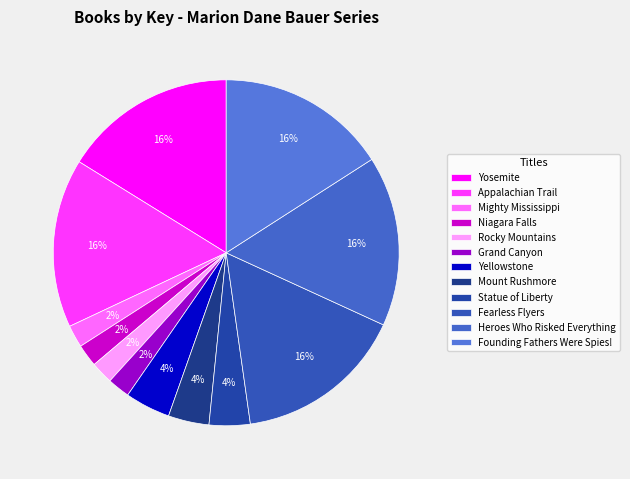

How many slices are in this pie chart?

12